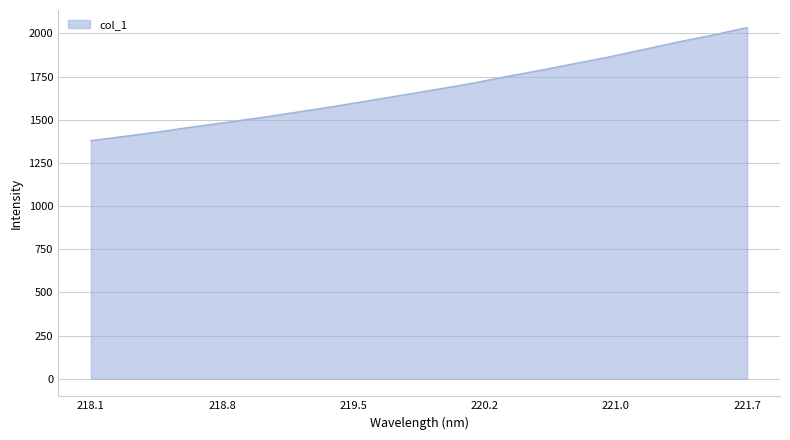

What is the maximum value shown in the chart?

2033.4